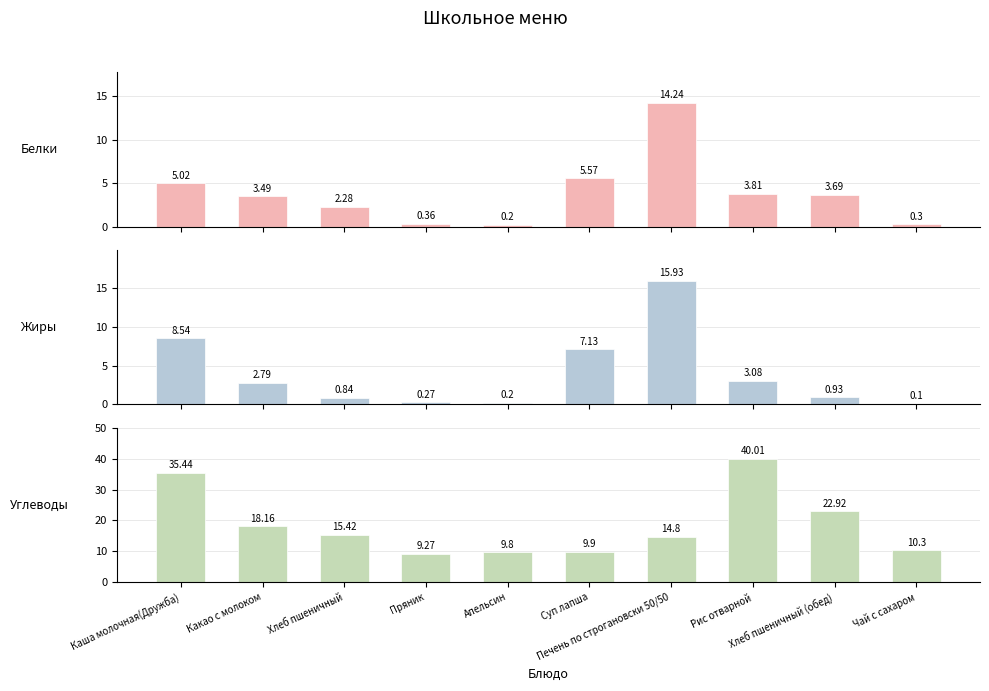

Reading left to right, transcribe all the data shown in this chart.

Белки: 5.0	3.5	2.3	0.4	0.2	5.6	14.2	3.8	3.7	0.3
Жиры: 8.5	2.8	0.8	0.3	0.2	7.1	15.9	3.1	0.9	0.1
Углеводы: 35.4	18.2	15.4	9.3	9.8	9.9	14.8	40.0	22.9	10.3